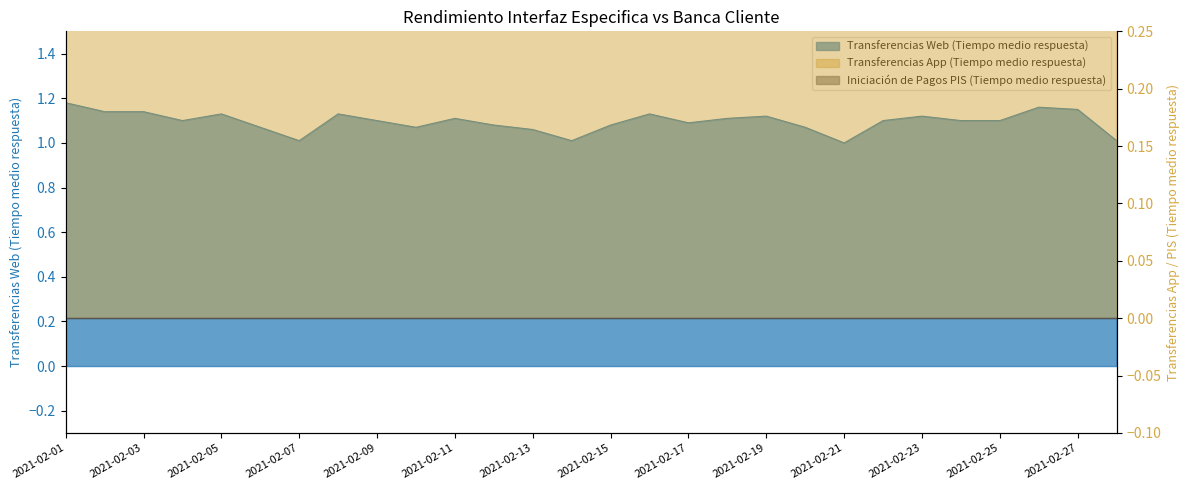

True or false: Transferencias App (Tiempo medio respuesta) has more than 0 interior local peaks.

True